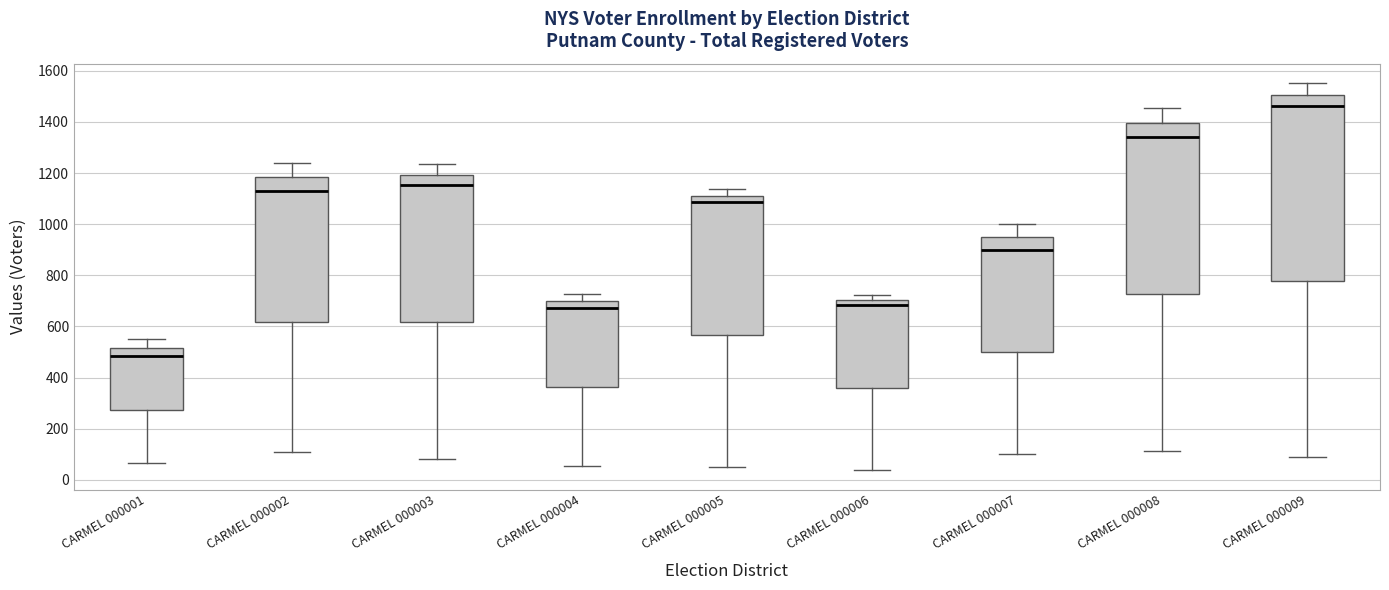

Comparing the boxes themselves (not the whiskers), which one is the tallest?

CARMEL 000009